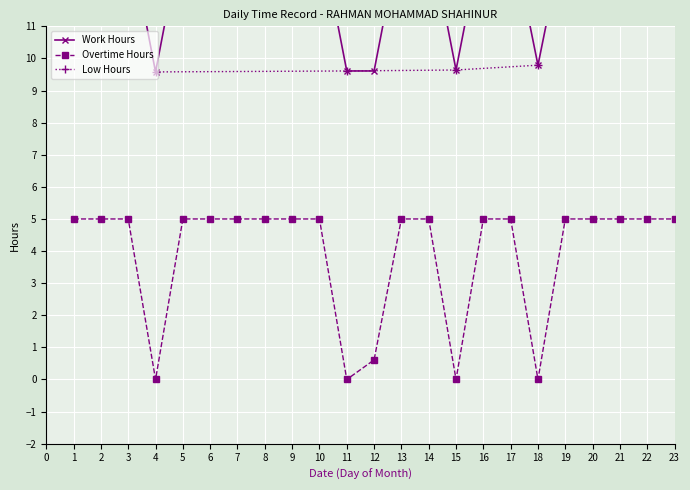

What is the value of the Overtime Hours point at the 1st from the left?

5.0